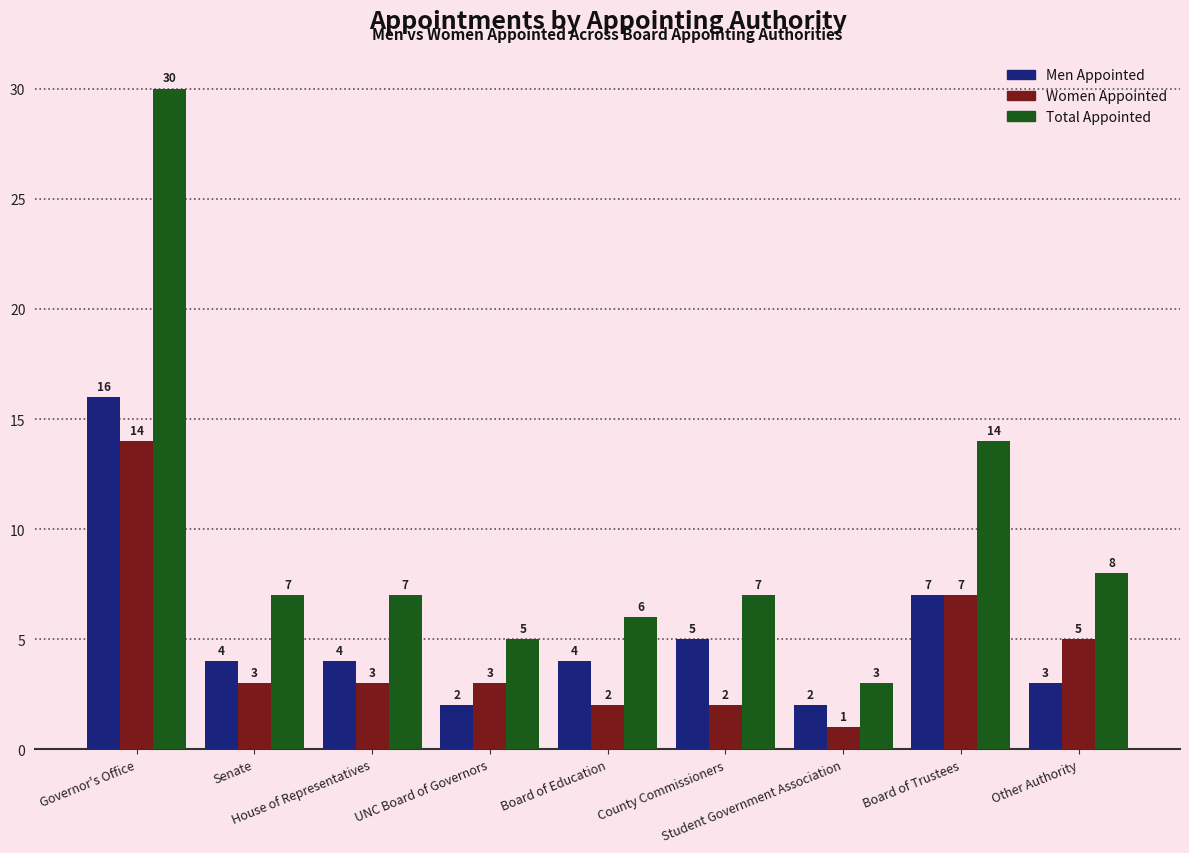

At which label does Total Appointed reach its peak?

Governor's Office